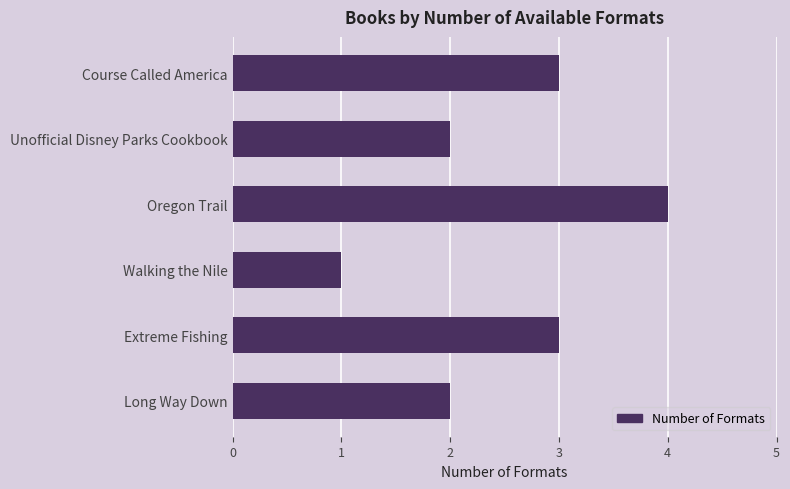

At which category does the chart reach its peak across all series?

Oregon Trail